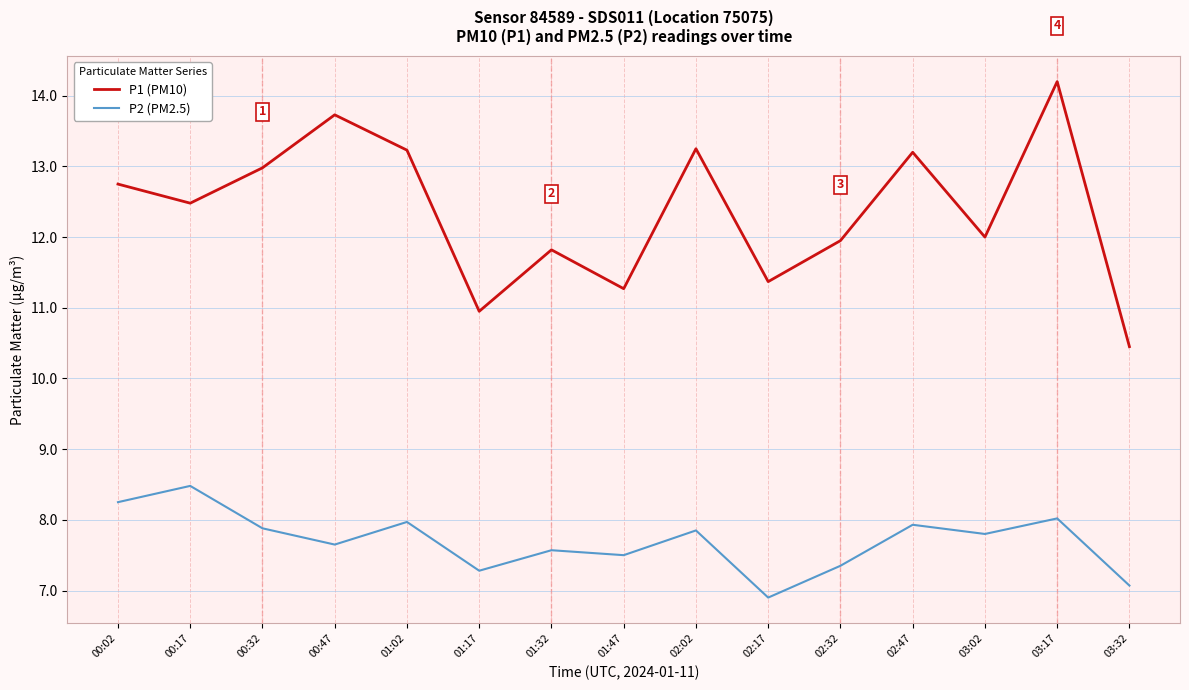

What is the difference between the P1 (PM10) values at 03:17 and 02:17?

2.8